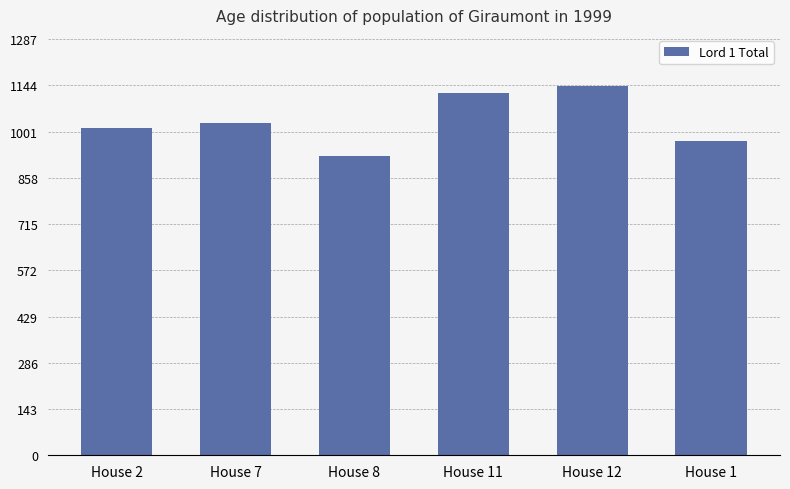

How many values are below 1028?

3